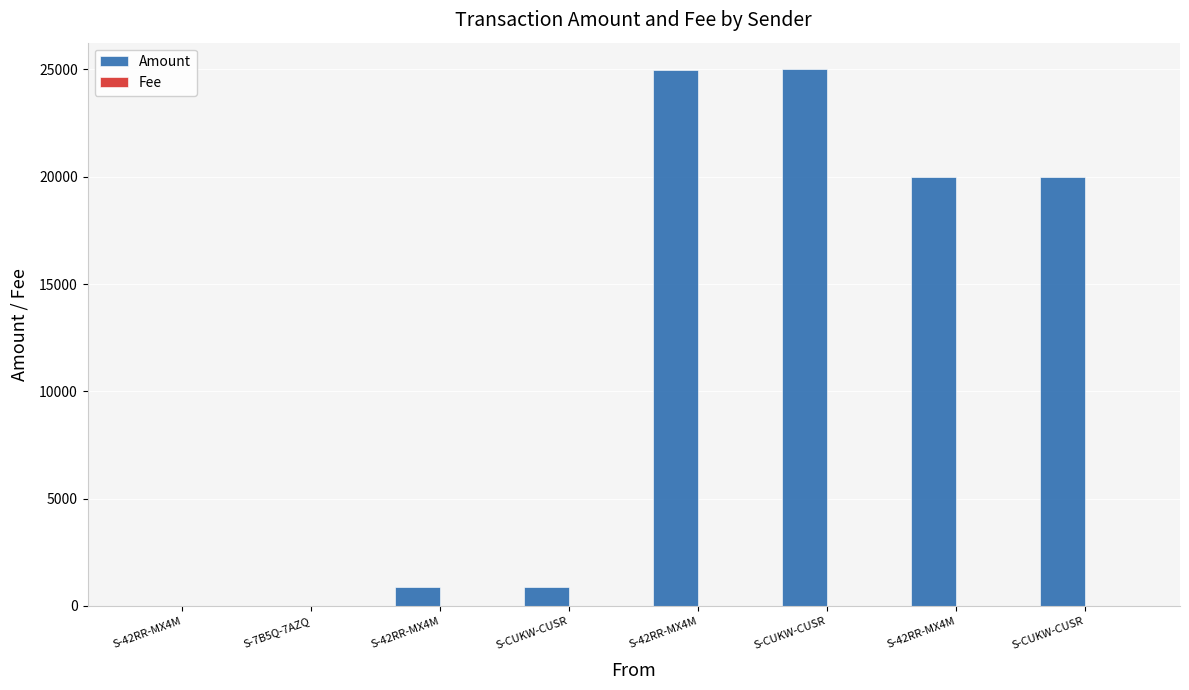

Are the bars horizontal?

No